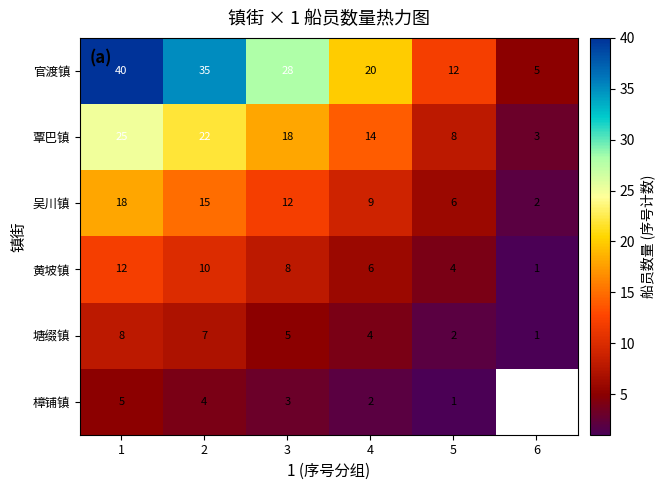

The value of 黄坡镇 at 4 is 6. True or false?

True